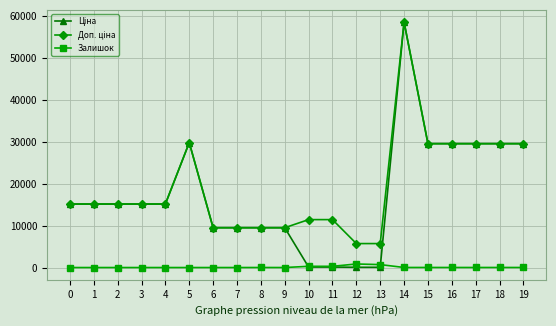

What is the maximum value shown in the chart?

58426.5